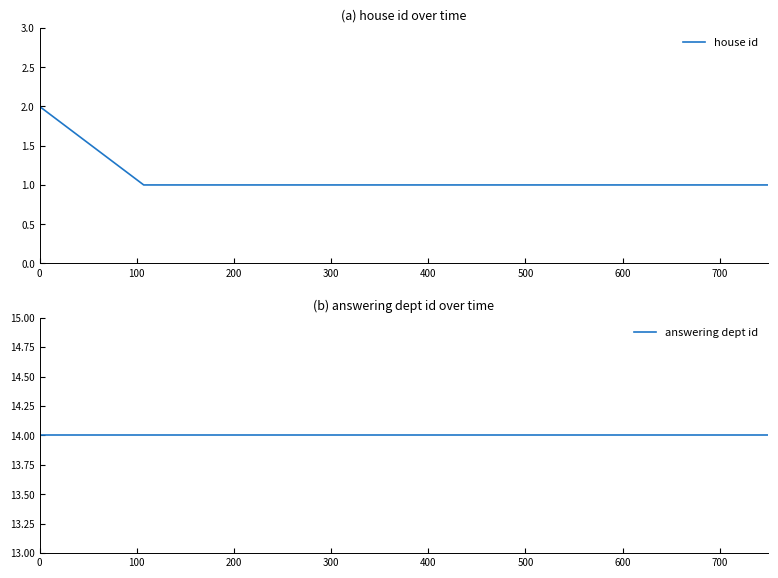

What is the value of the answering dept id point at the 8th from the left?

14